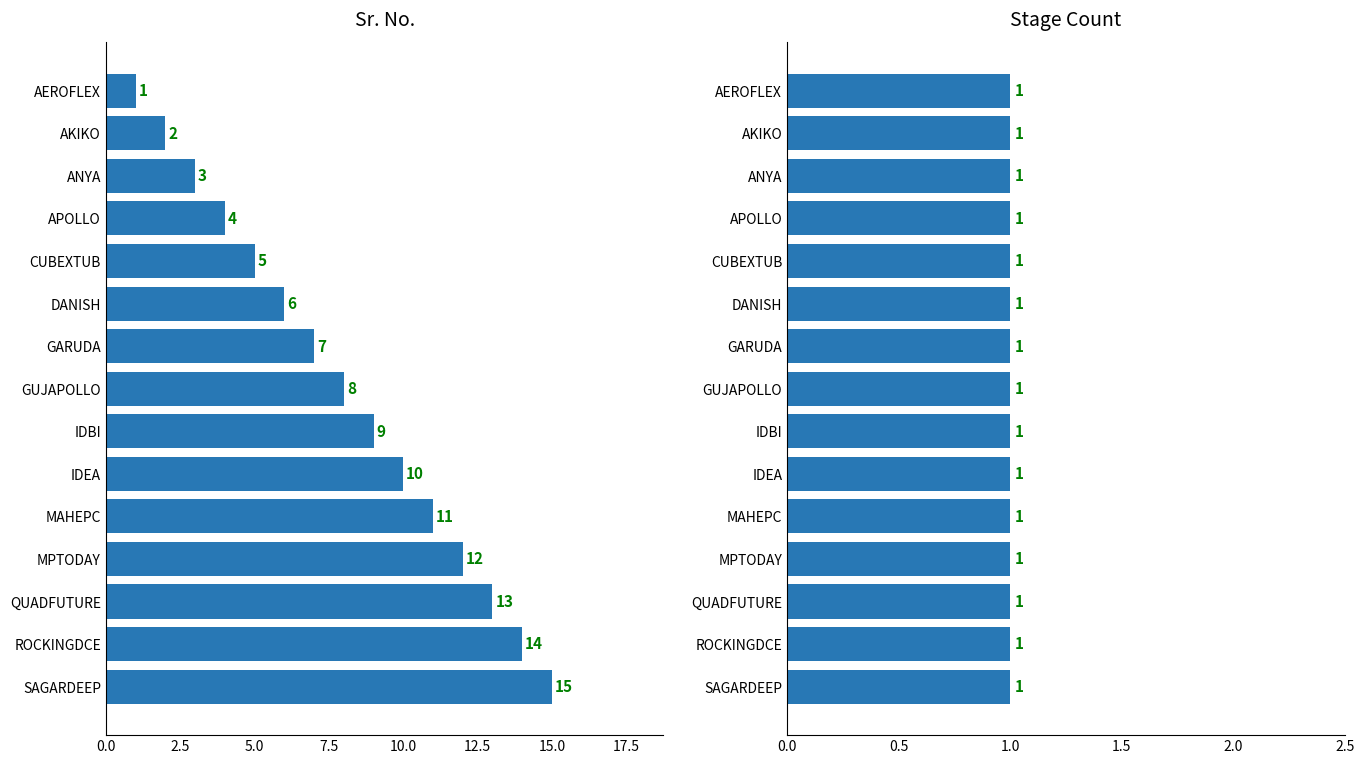

How many values in the Sr. No. series exceed 8?

7